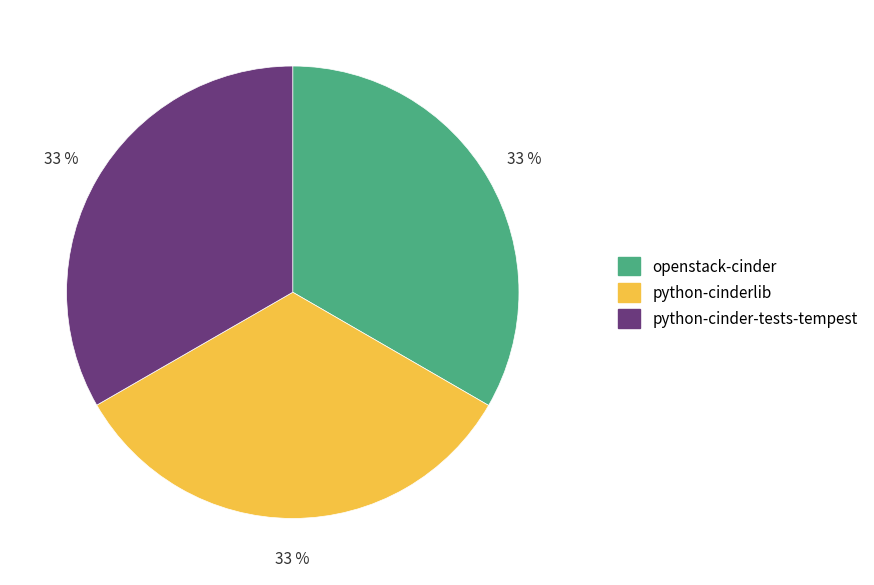

Is it true that openstack-cinder is 33% of the pie?

True